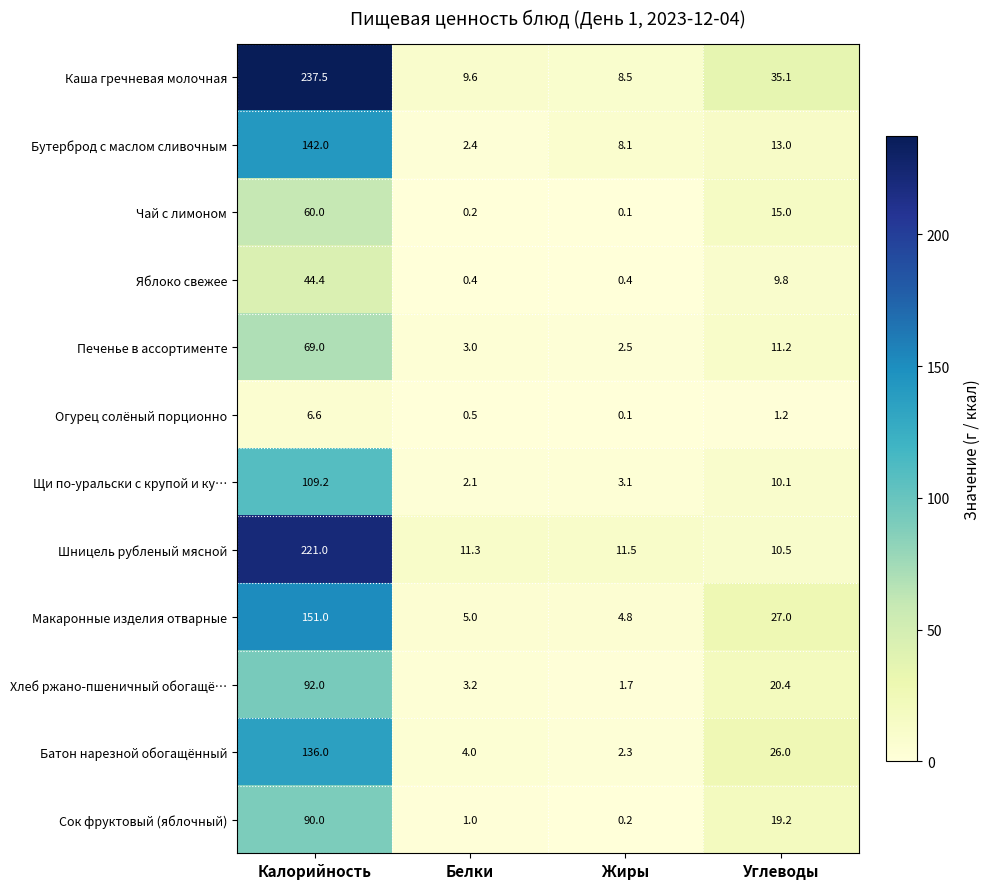

List the labels in order of Батон нарезной обогащённый value, largest first.

Калорийность, Углеводы, Белки, Жиры